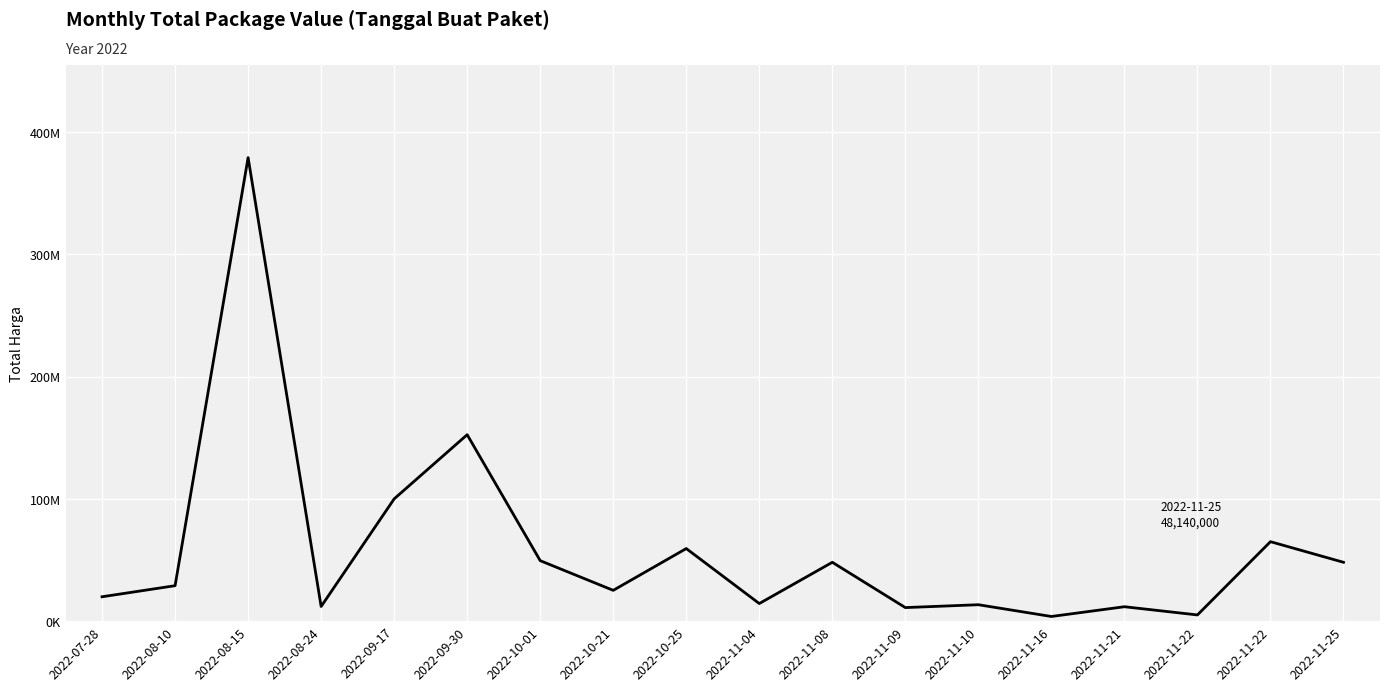

Is this an area chart (filled region under the line)?

No